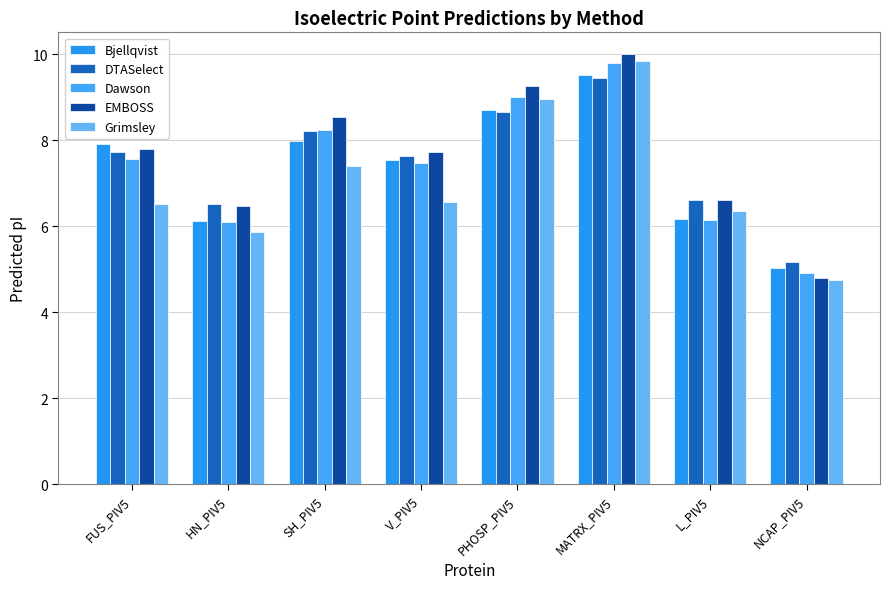

Read the Bjellqvist value at PHOSP_PIV5.

8.7